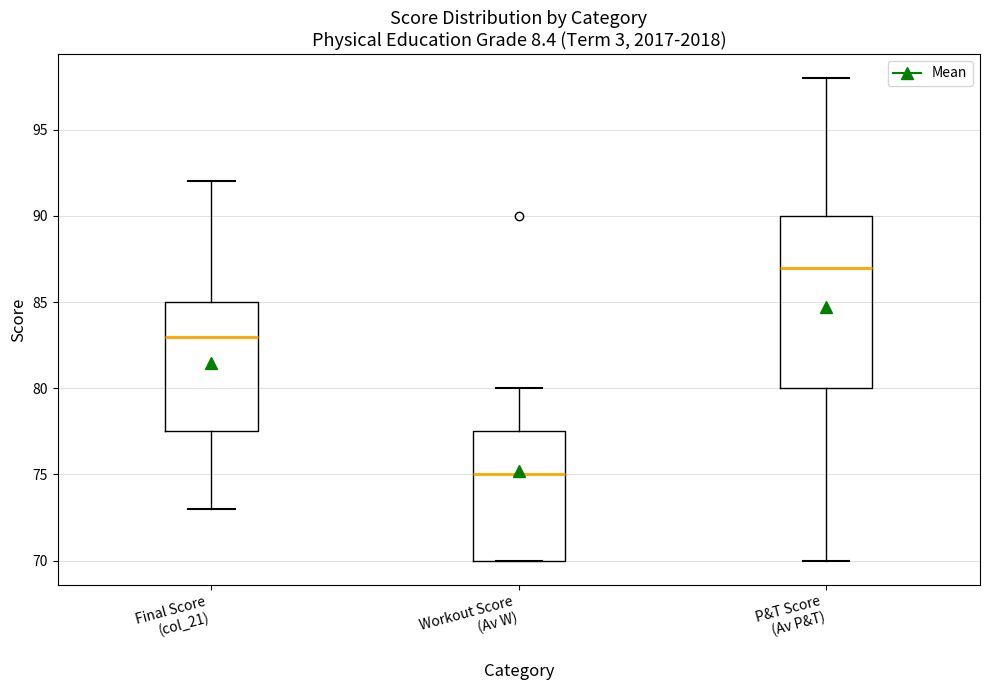

Where is the lower edge of the box for P&T Score (Av P&T) on the y-axis? The values are not printed on the chart, so give them approximately, as read against the axis.

80.0